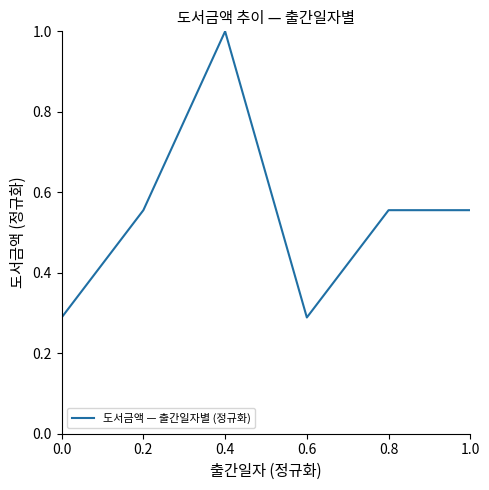

What is the sum of all values?

3.2